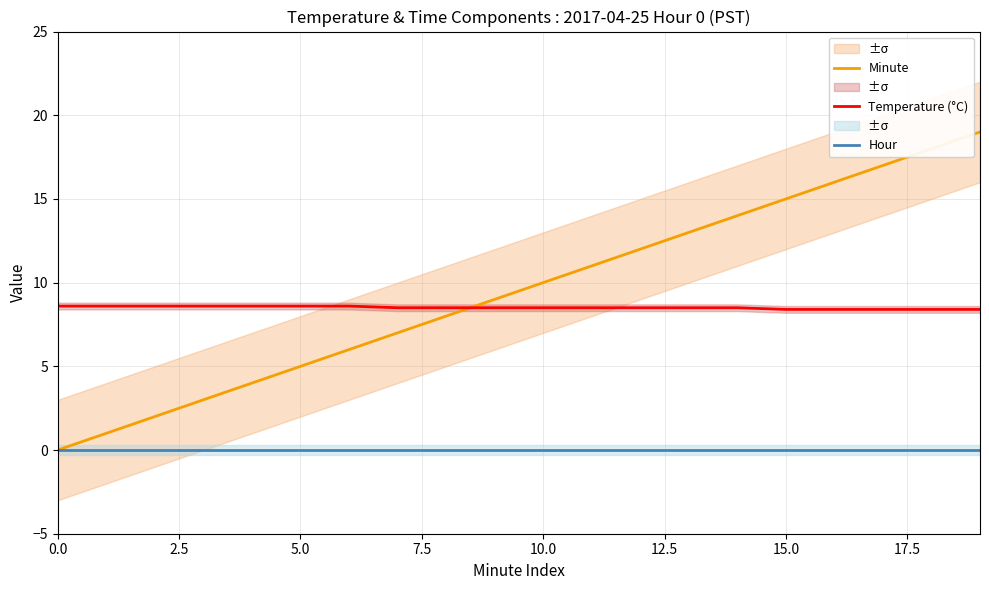

What is the difference between the maximum and second lowest values in the Minute series?

18.0